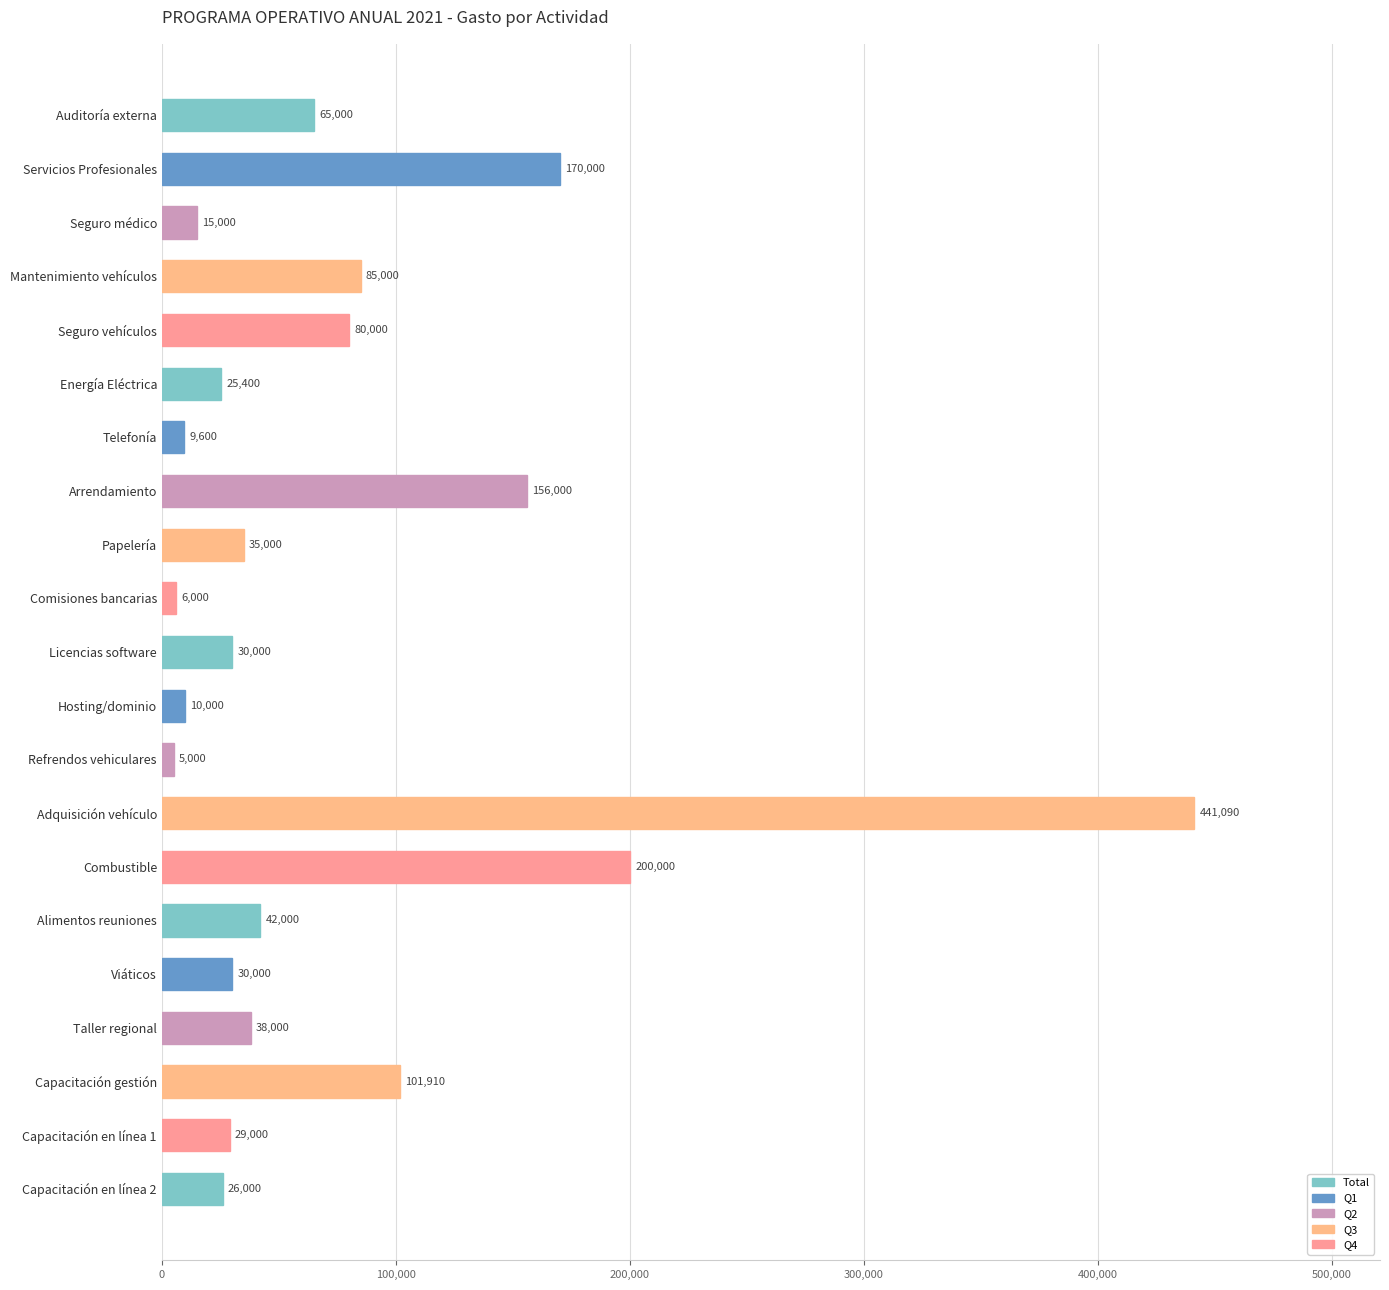

What is the minimum value shown in the chart?

5000